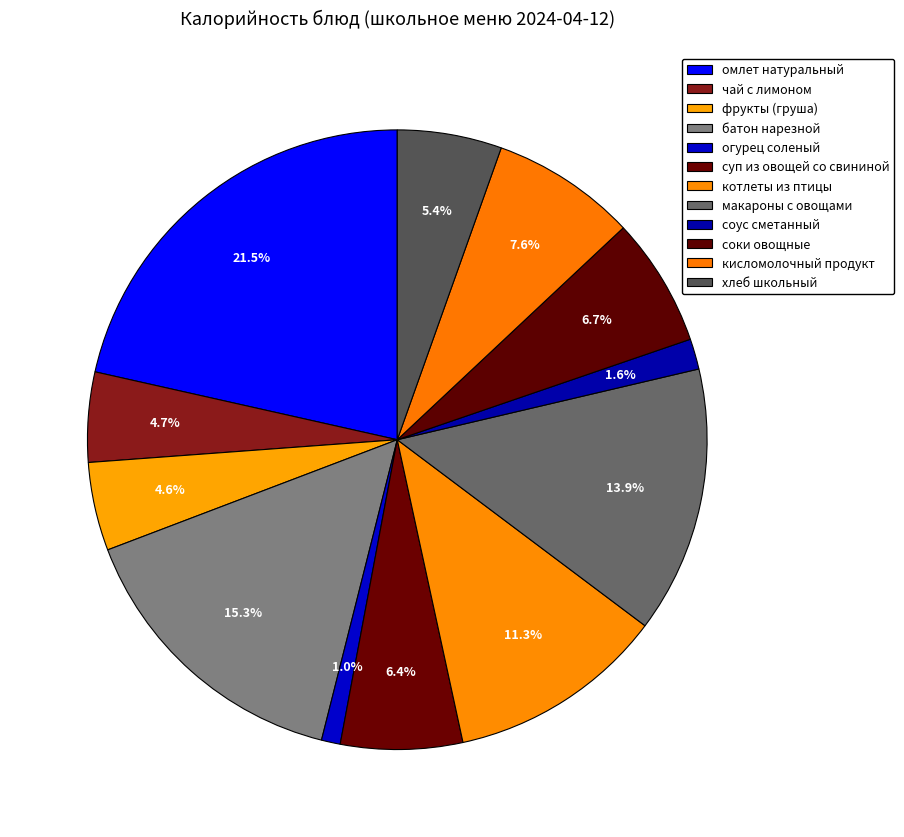

Is чай с лимоном the majority of the pie?

No